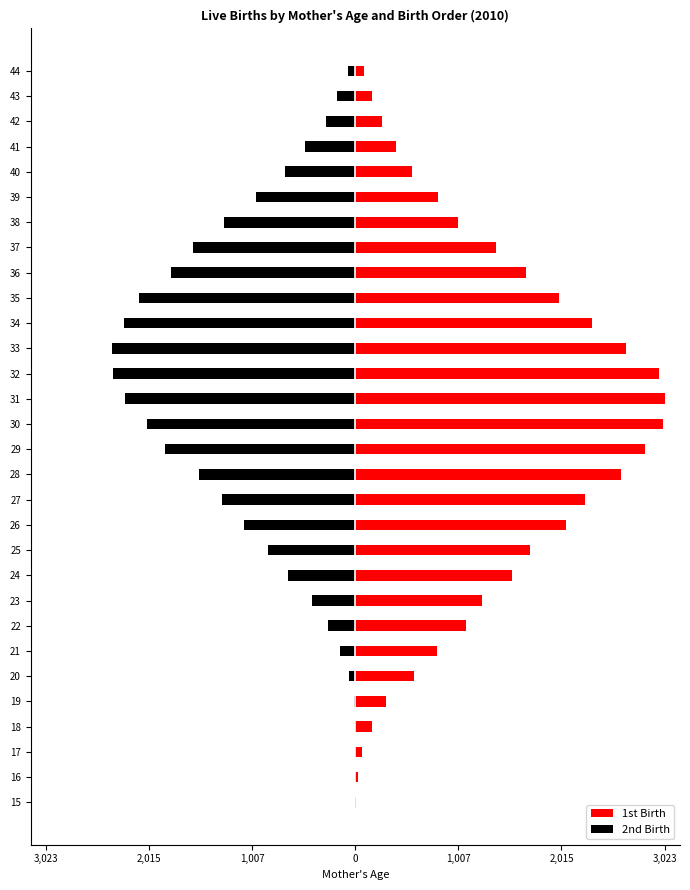

What value does the 1st Birth series have at 16, to the nearest 50?

50